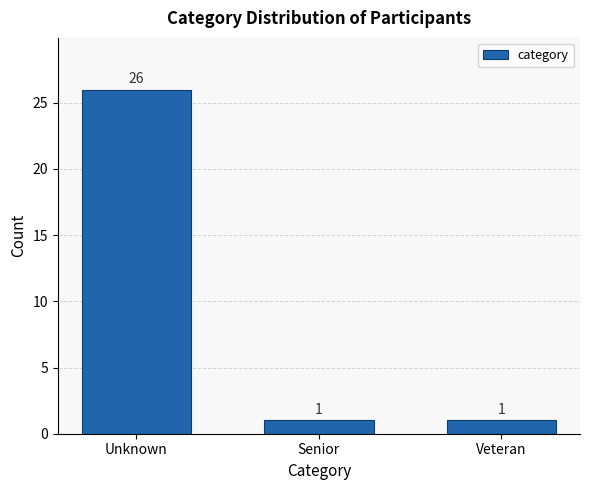

Reading right to left, transcribe all the data shown in this chart.

1	1	26